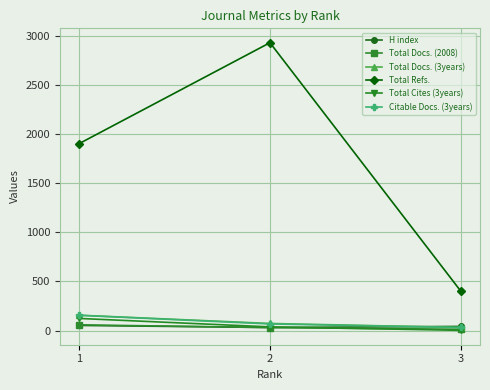

What is the sum of the Total Refs. values at 3 and 1?

2301